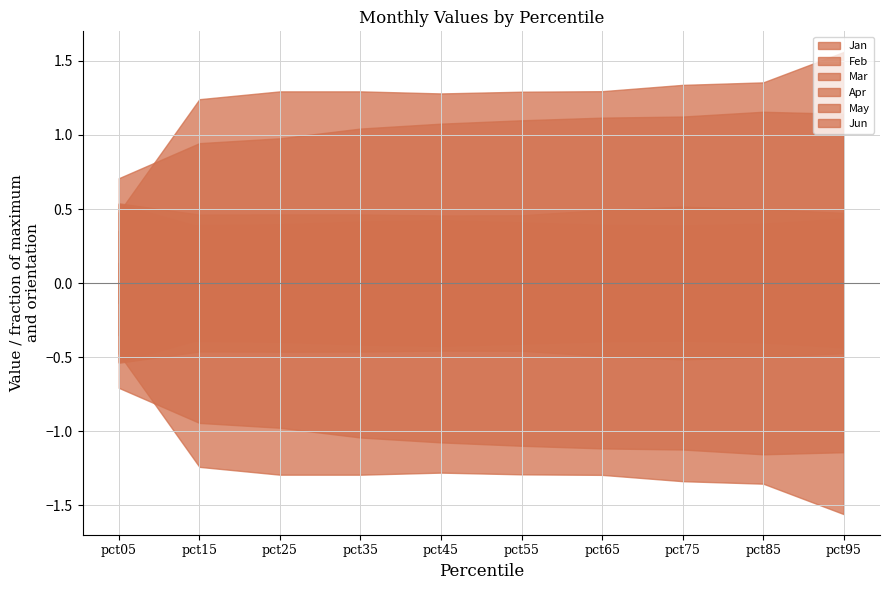

Which category has the lowest value across all series?

pct95